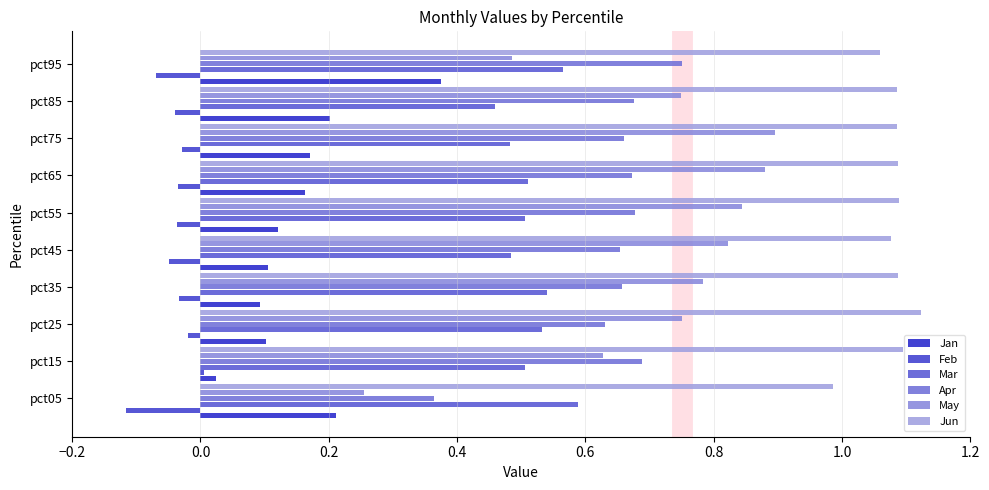

How many positive values does the Feb series have?

1